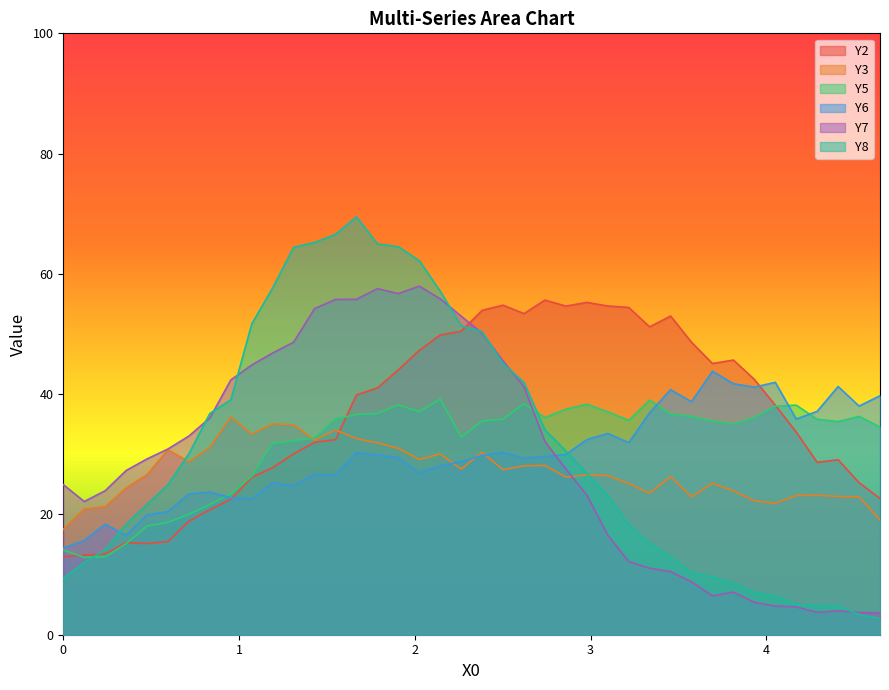

What are all the series names shown in the legend?

Y2, Y3, Y5, Y6, Y7, Y8